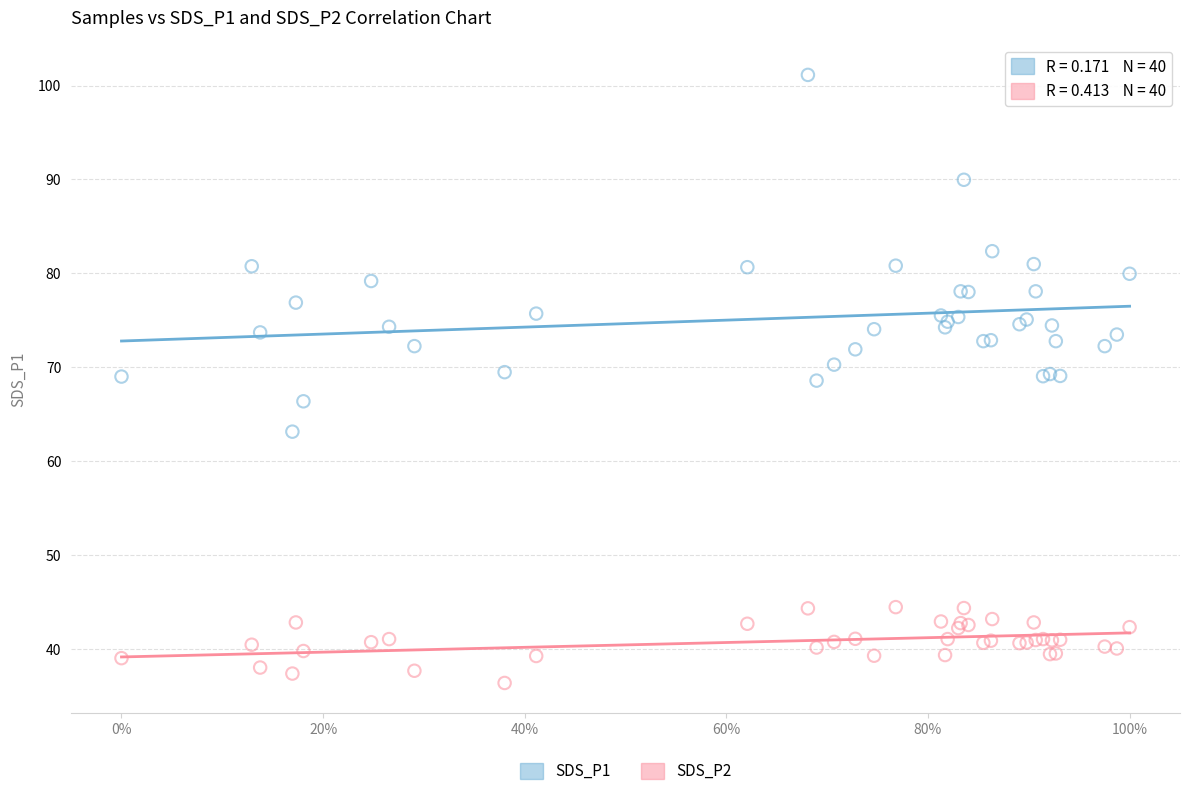

Which series reaches the maximum Y coordinate?

SDS_P1